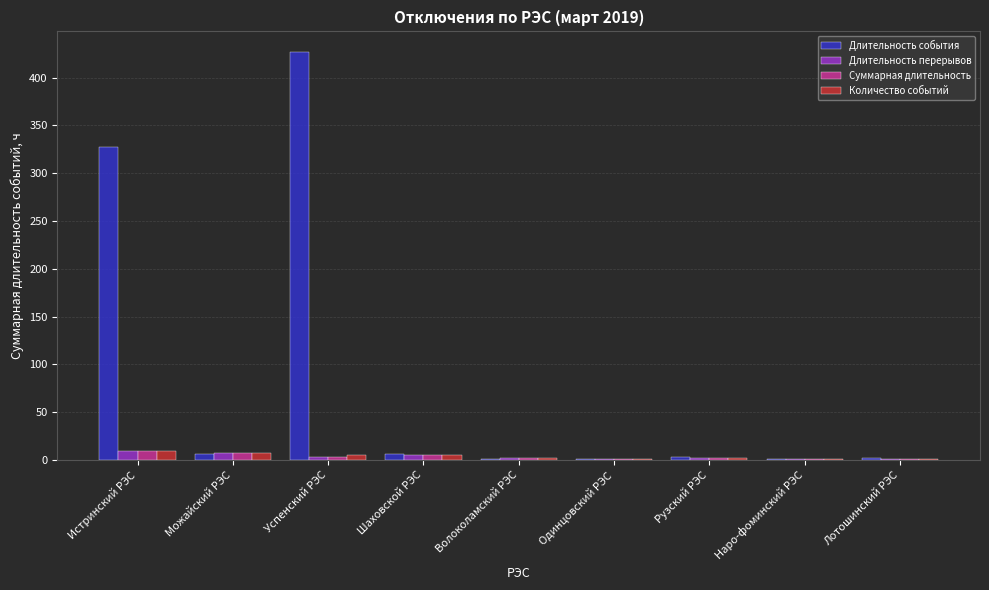

At which category is the sum across all series the highest?

Успенский РЭС